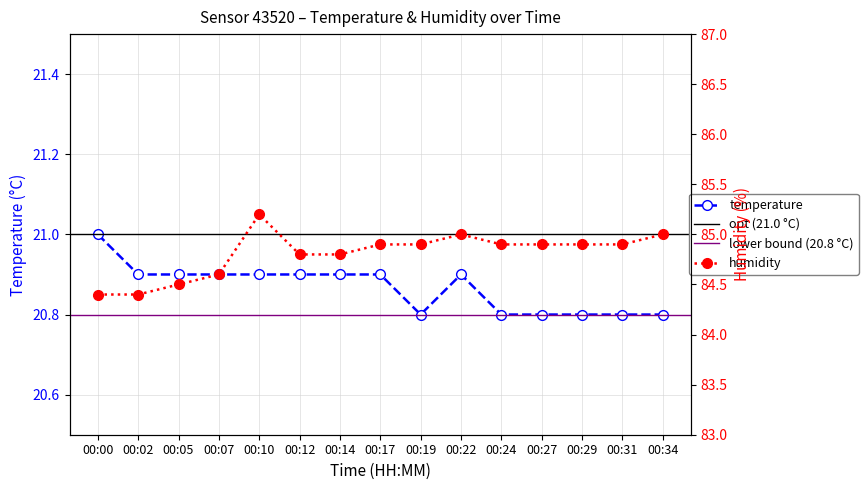

True or false: temperature has a value of 20.9 at 00:07.

True